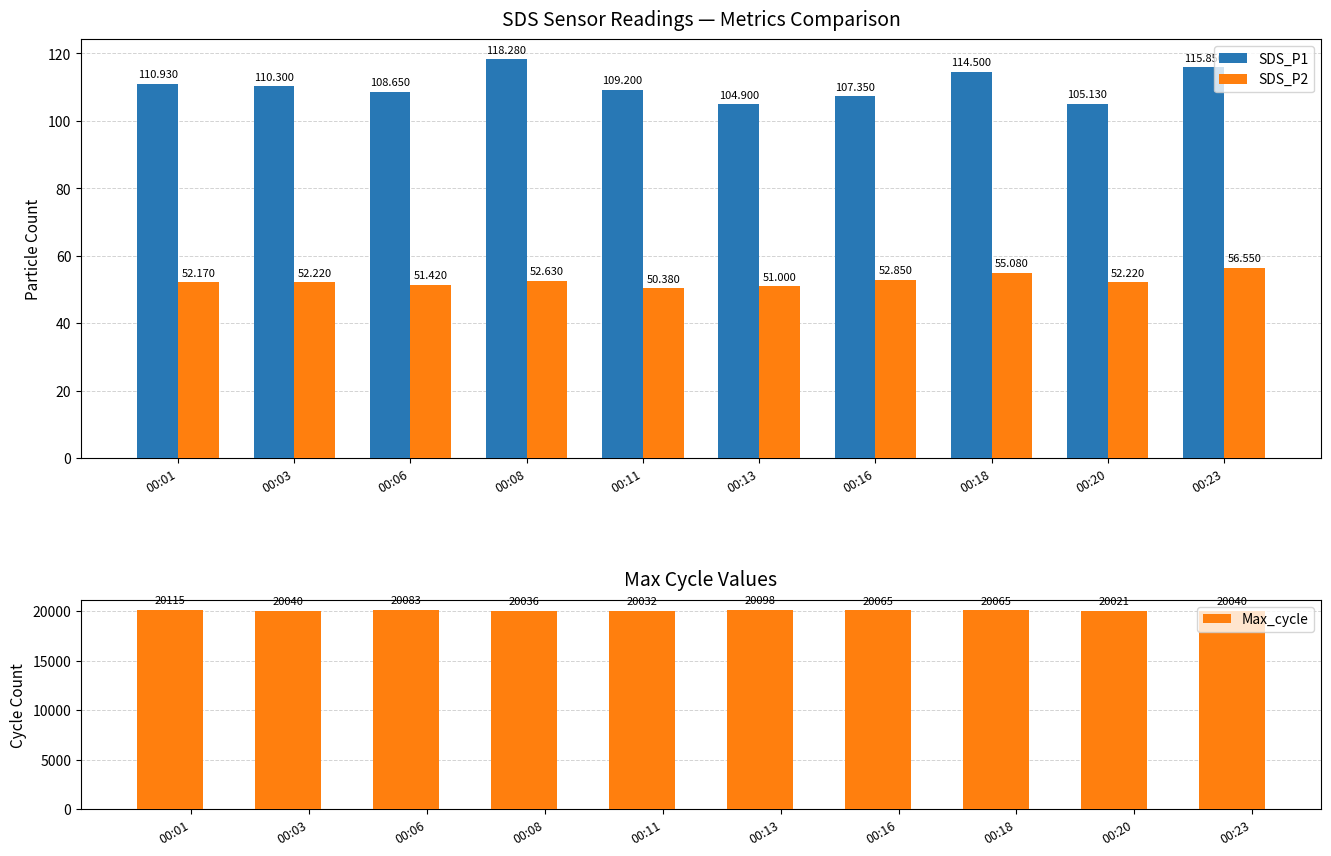

What is the difference between the maximum and minimum values in the SDS_P1 series?

13.4